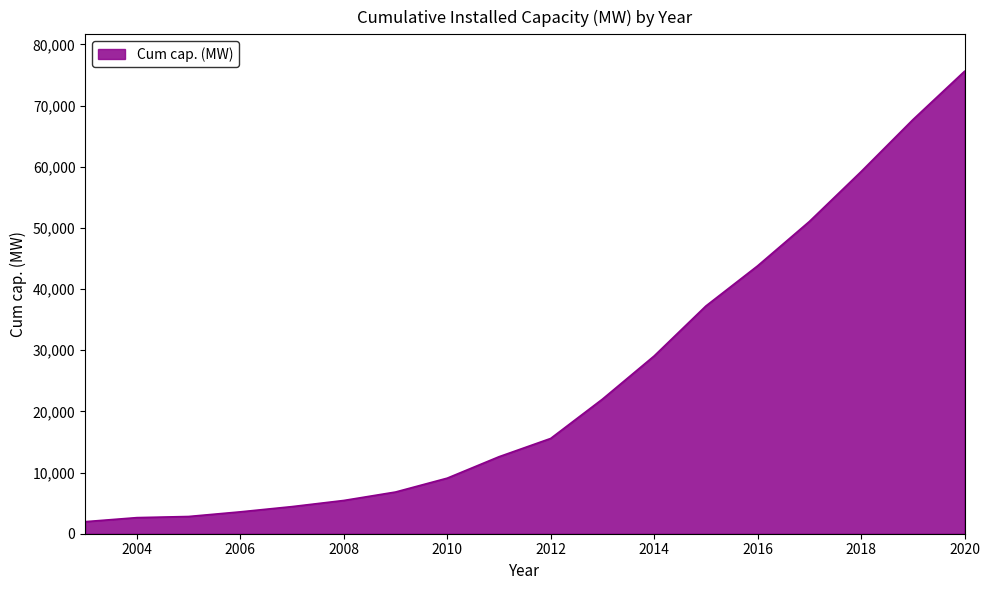

What is the difference between the maximum and minimum values?

73639